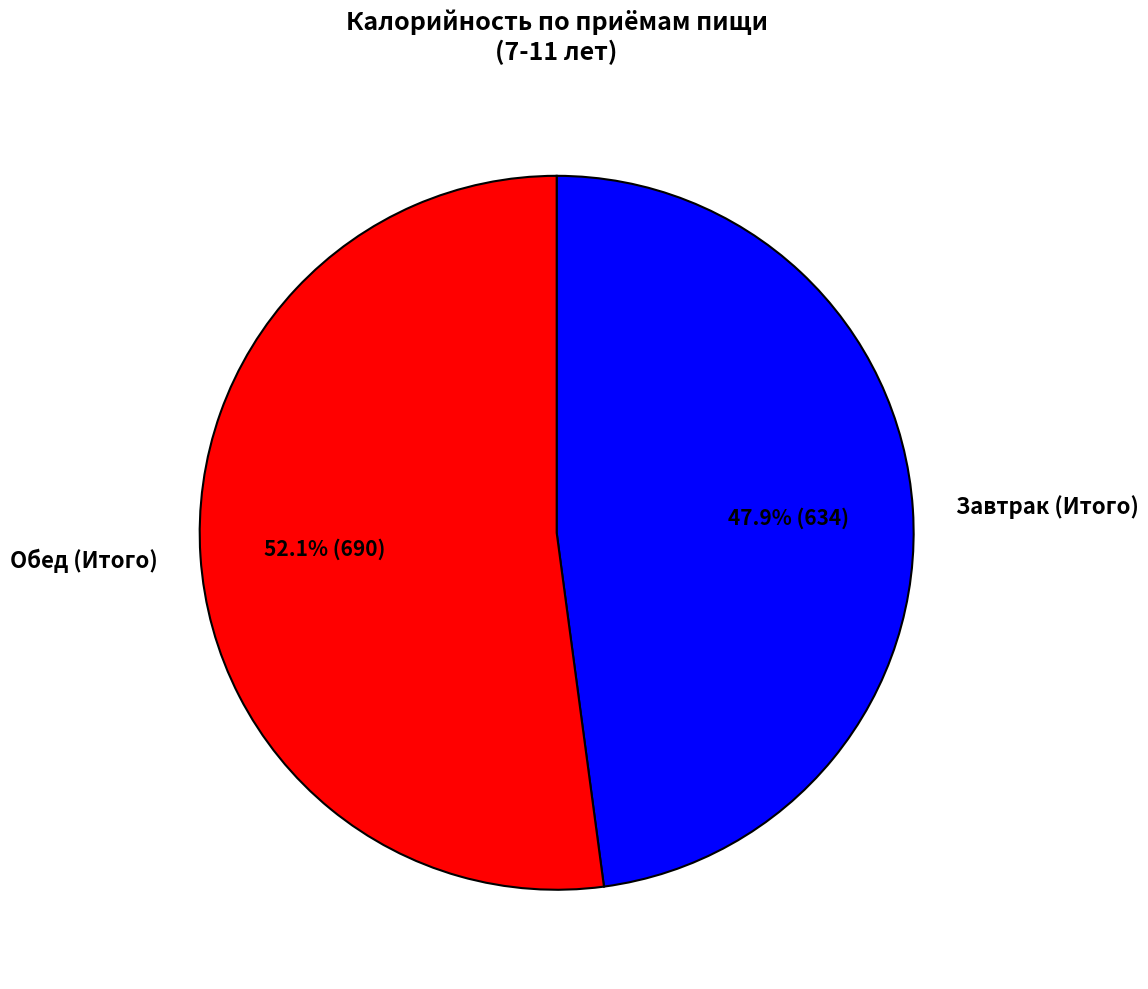

To the nearest percent, what is the difference between the largest and smallest slice percentages?

4%